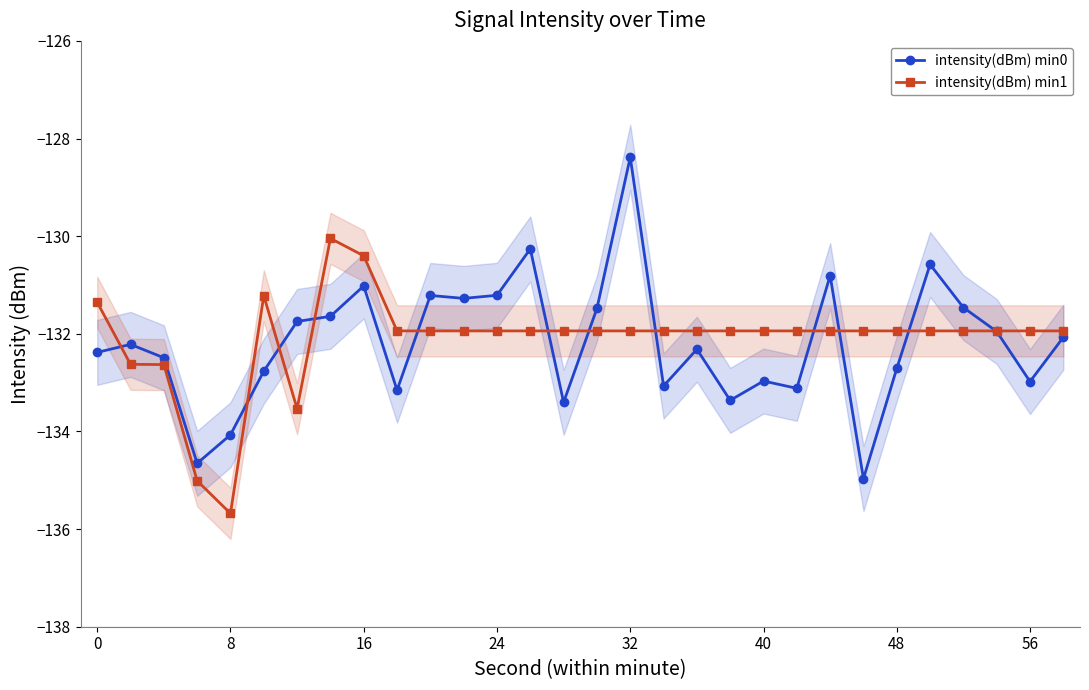

Which category has the highest value in the intensity(dBm) min0 series?

32